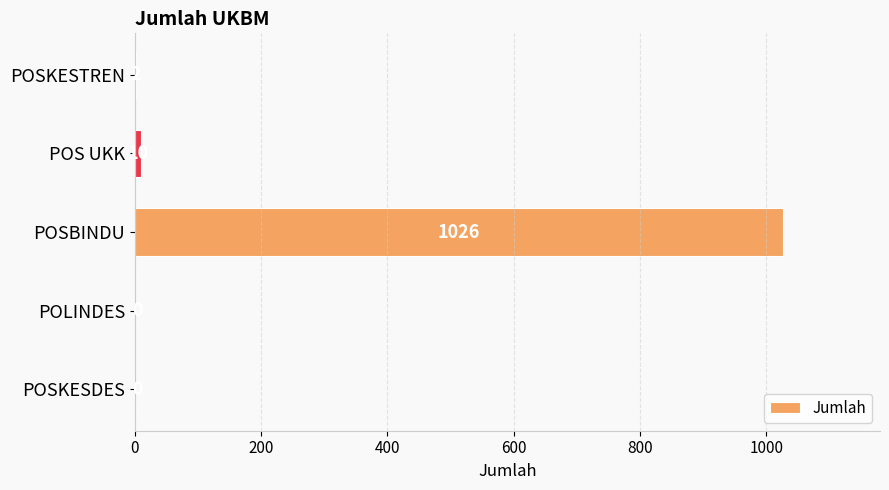

What is the sum of all values?

1038